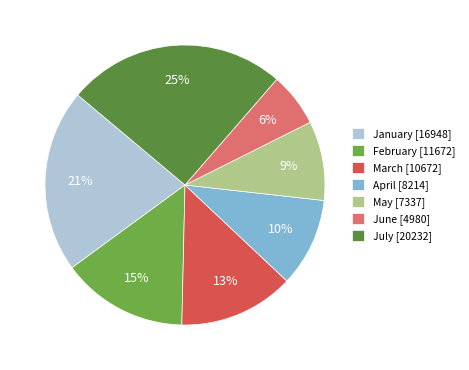

Rank the categories by value from highest to lowest.

July, January, February, March, April, May, June